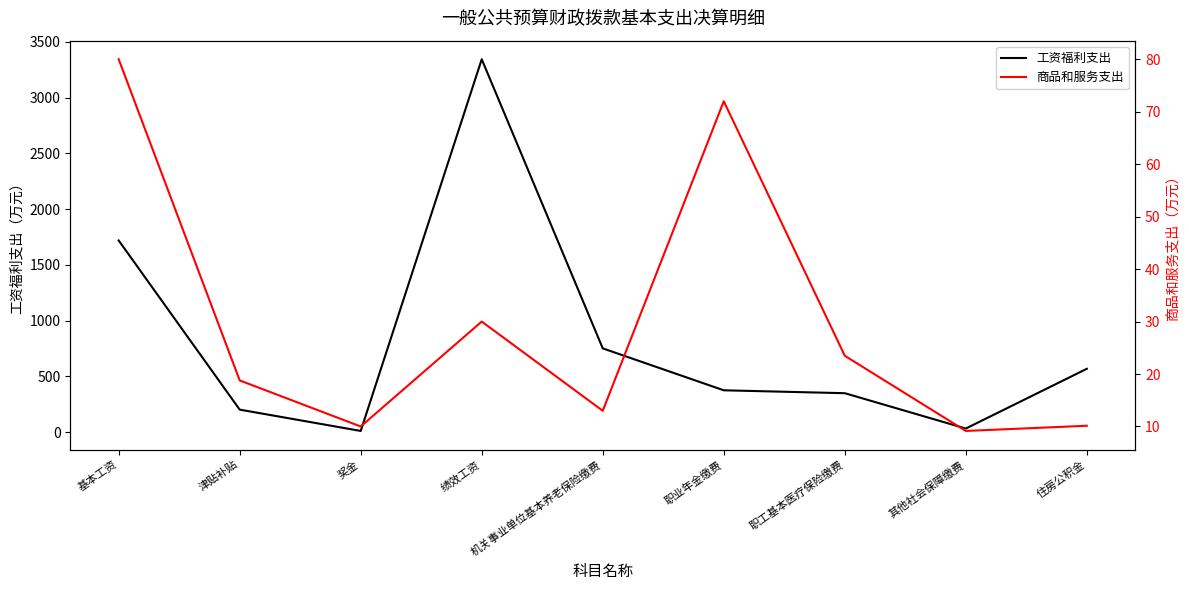

Which series has the largest range (max minus min)?

工资福利支出